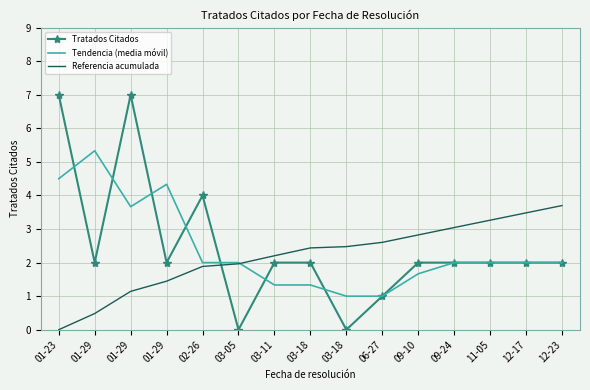

At which label does Referencia acumulada reach its minimum?

01-23